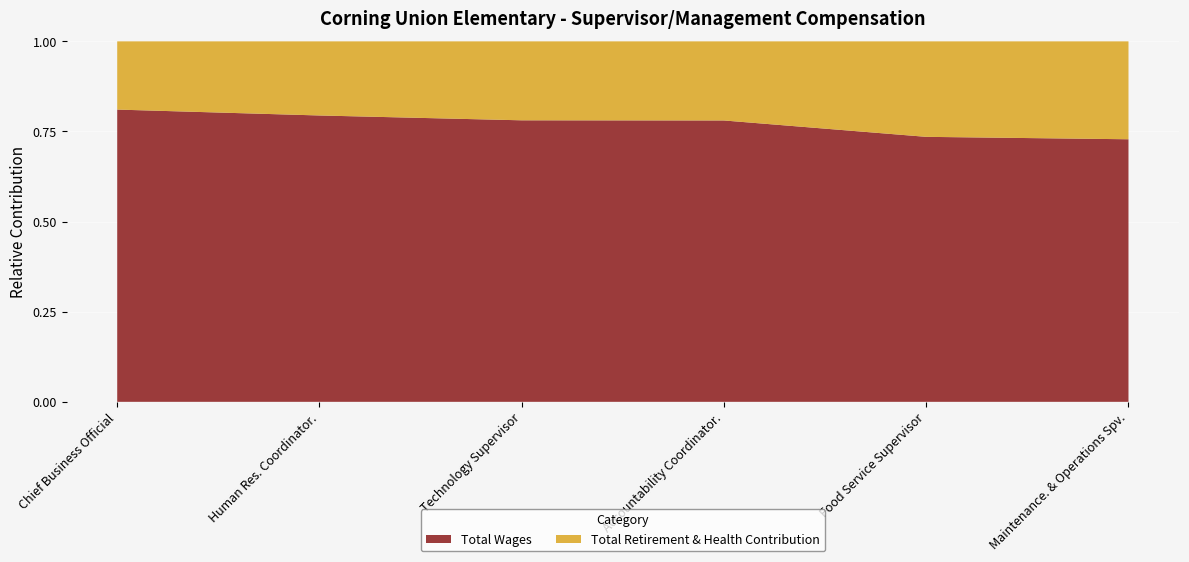

Reading left to right, extract all data points from this chart.

Total Wages: 133240	96758	81831	80308	56814	56548
Total Retirement & Health Contribution: 31108	25047	22952	22582	20473	21087